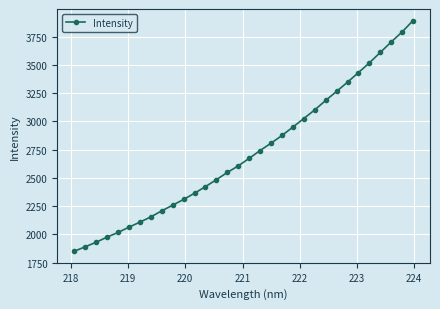

What is the value of the 5th point from the left?

2016.5